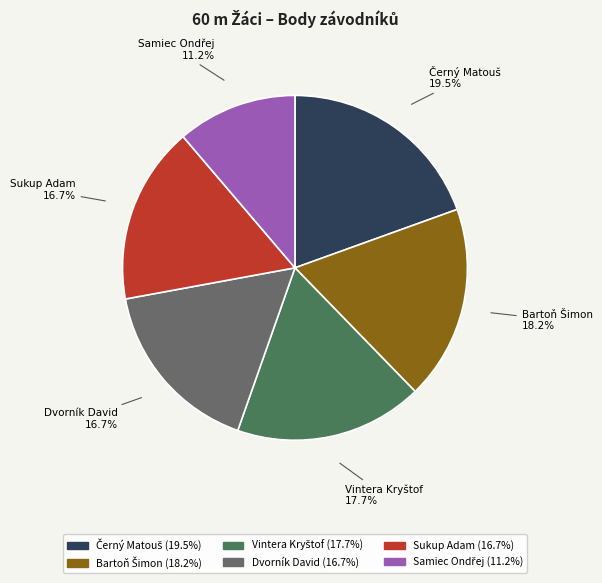

Does any single category account for the majority?

No